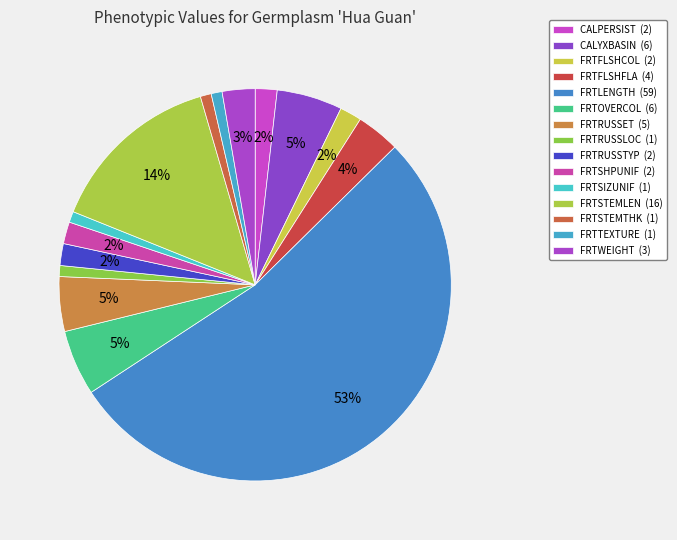

Count the number of slices in the pie.

15